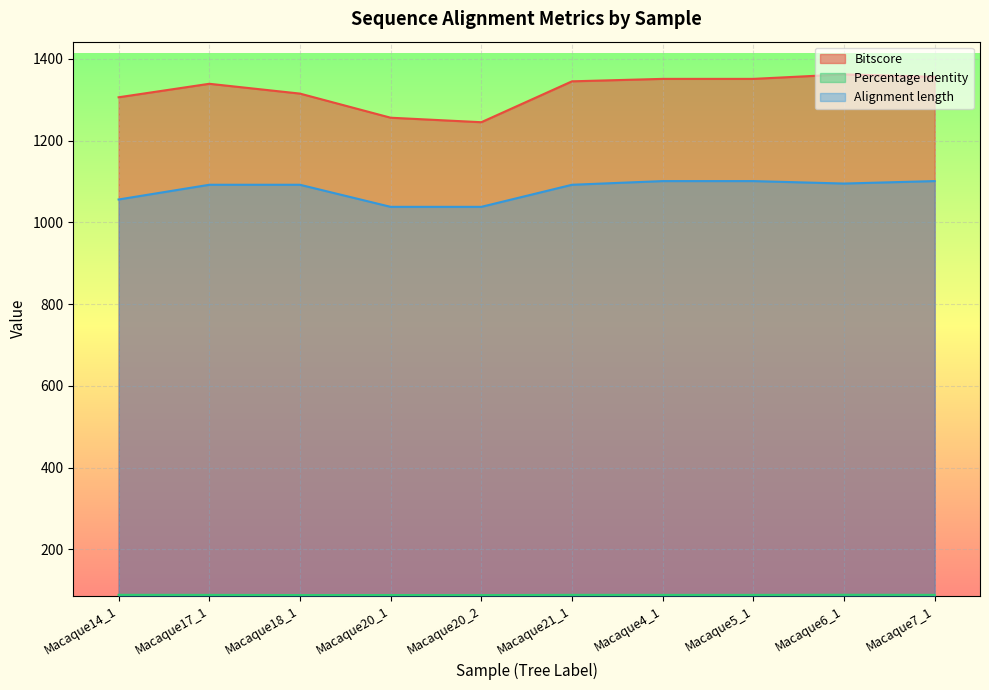

Which series changed the most between Macaque5_1 and Macaque6_1?

Bitscore